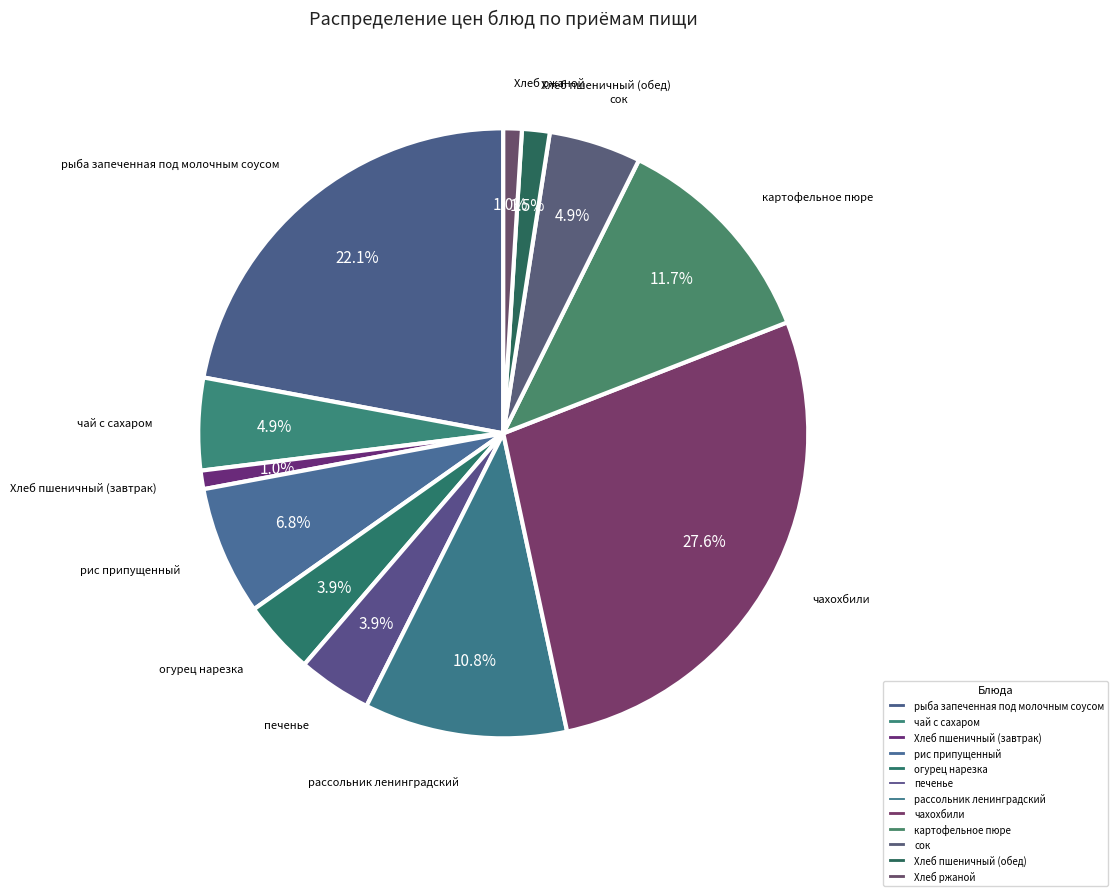

Is there a majority slice in this chart?

No